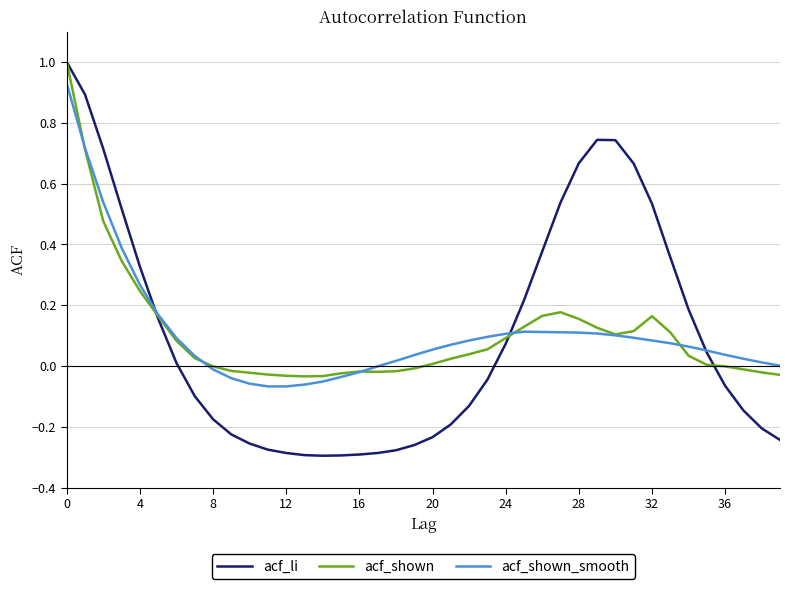

Which series has the largest range (max minus min)?

acf_li